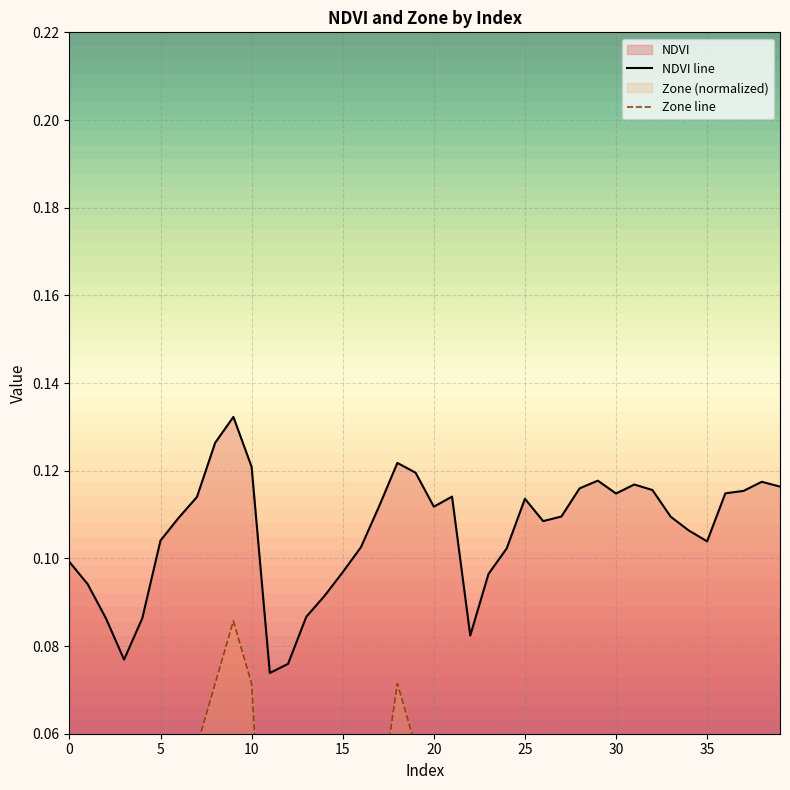

Between 14 and 27, which series saw the biggest shift?

Zone line